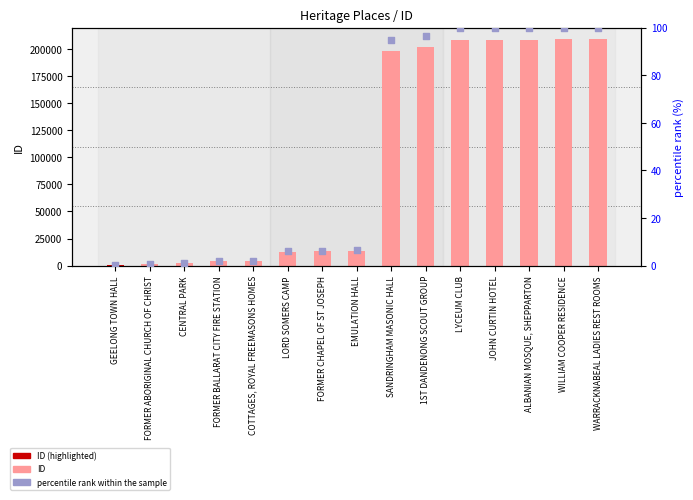

At how many categories does at least one series exceed 2943?

12